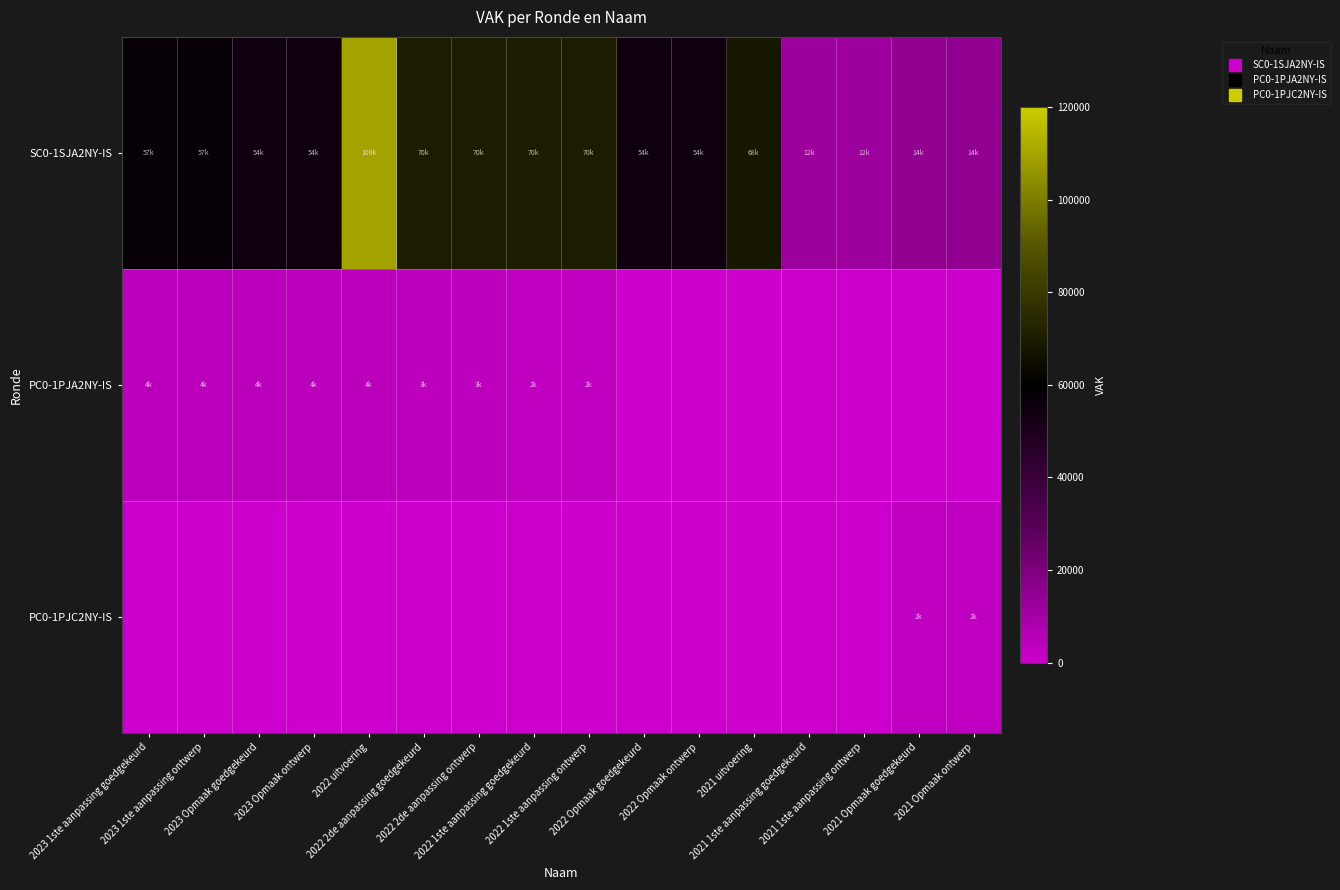

Which series has the largest range (max minus min)?

SC0-1SJA2NY-IS